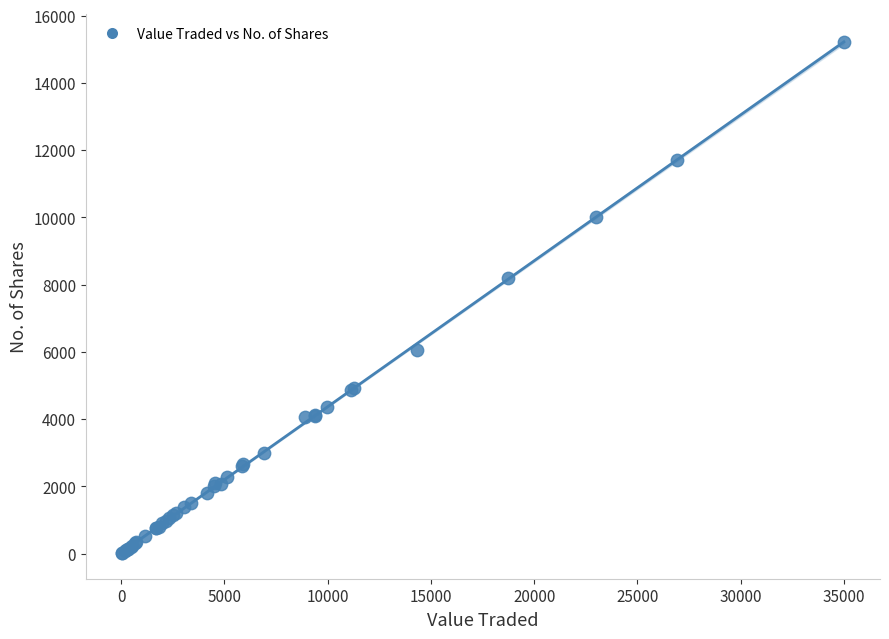

What Y value in the scatter plot is closest to 7612?

8200